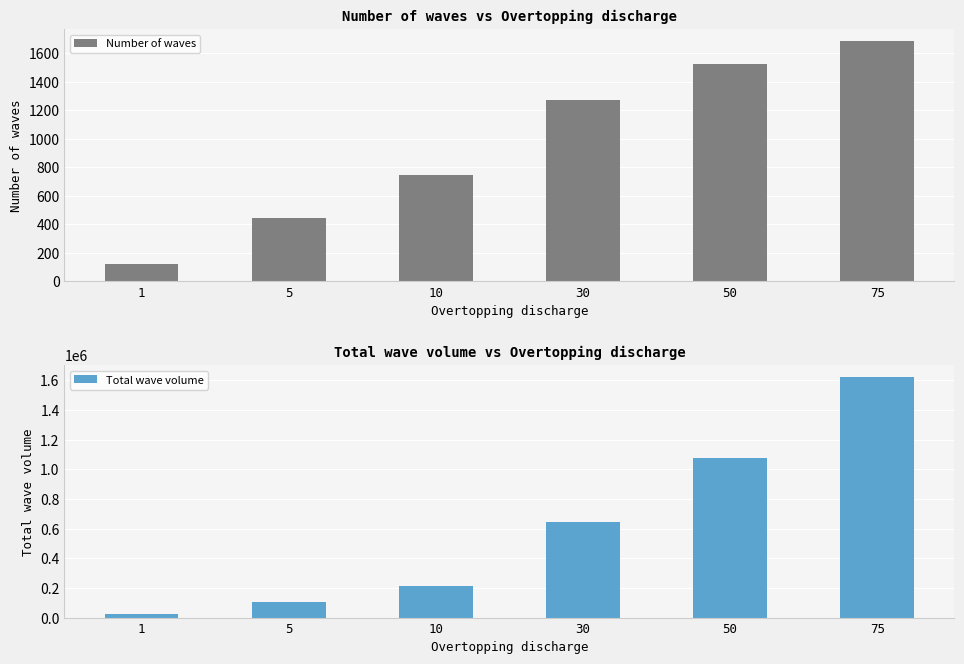

The value of Total wave volume at 75 is 1622181. True or false?

True